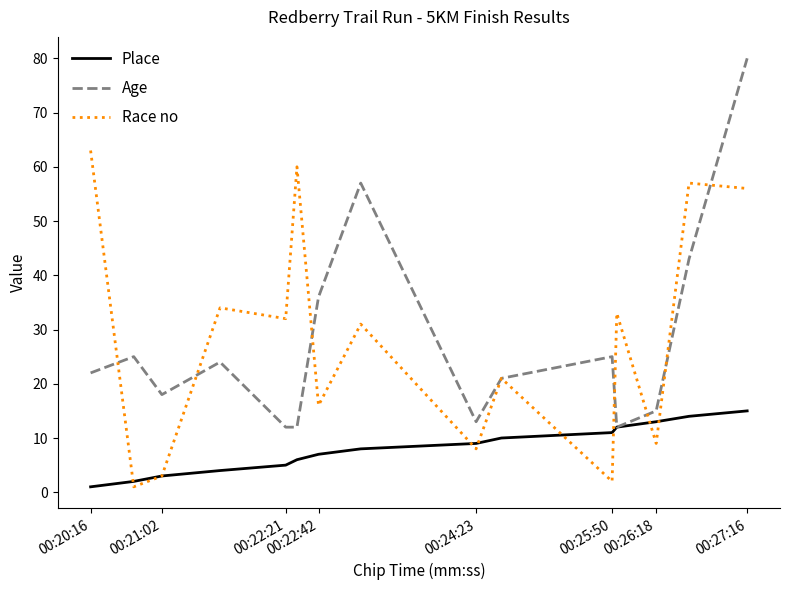

Rank the series by their maximum value, from lowest to highest.

Place, Race no, Age